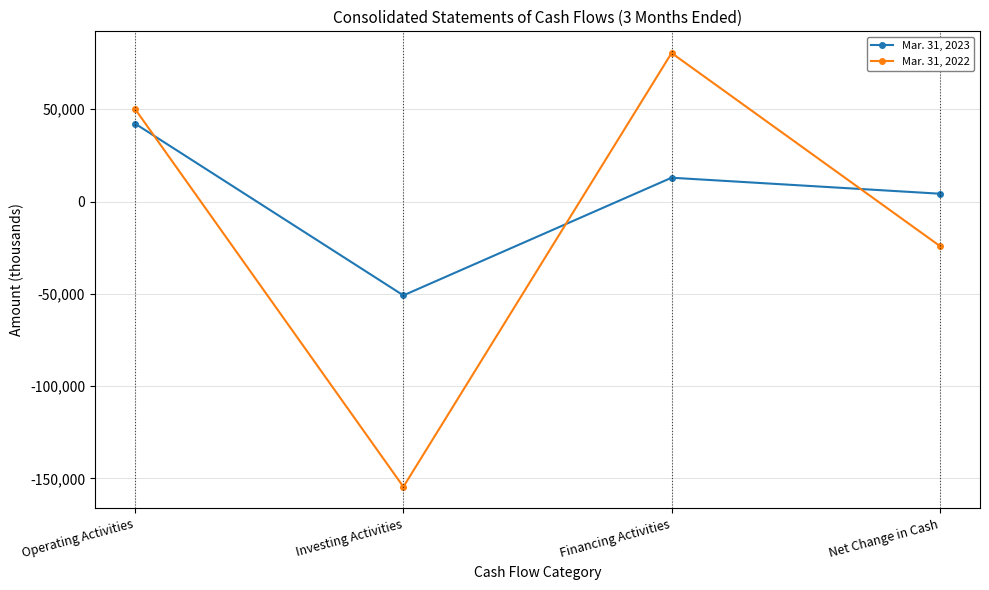

Where is the first local minimum for Mar. 31, 2022?

Investing Activities